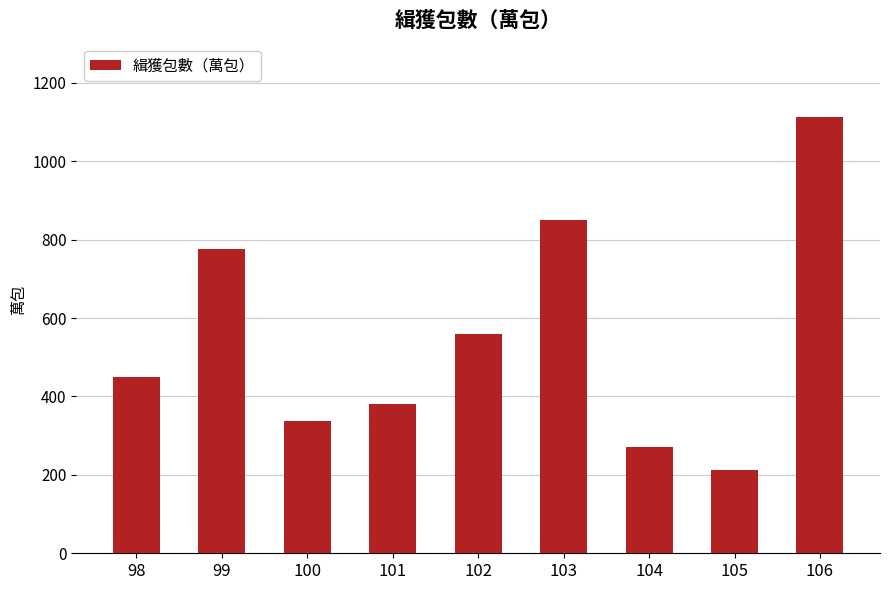

Rank the categories by value from highest to lowest.

106, 103, 99, 102, 98, 101, 100, 104, 105